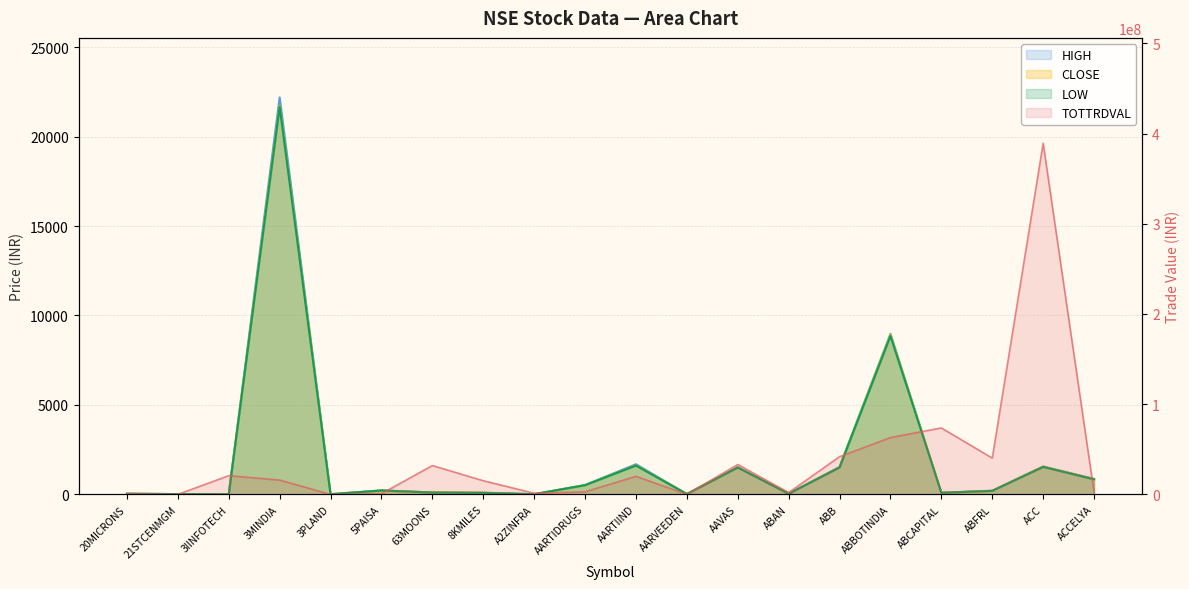

Is the value of CLOSE at ABFRL greater than the value of LOW at AAVAS?

No